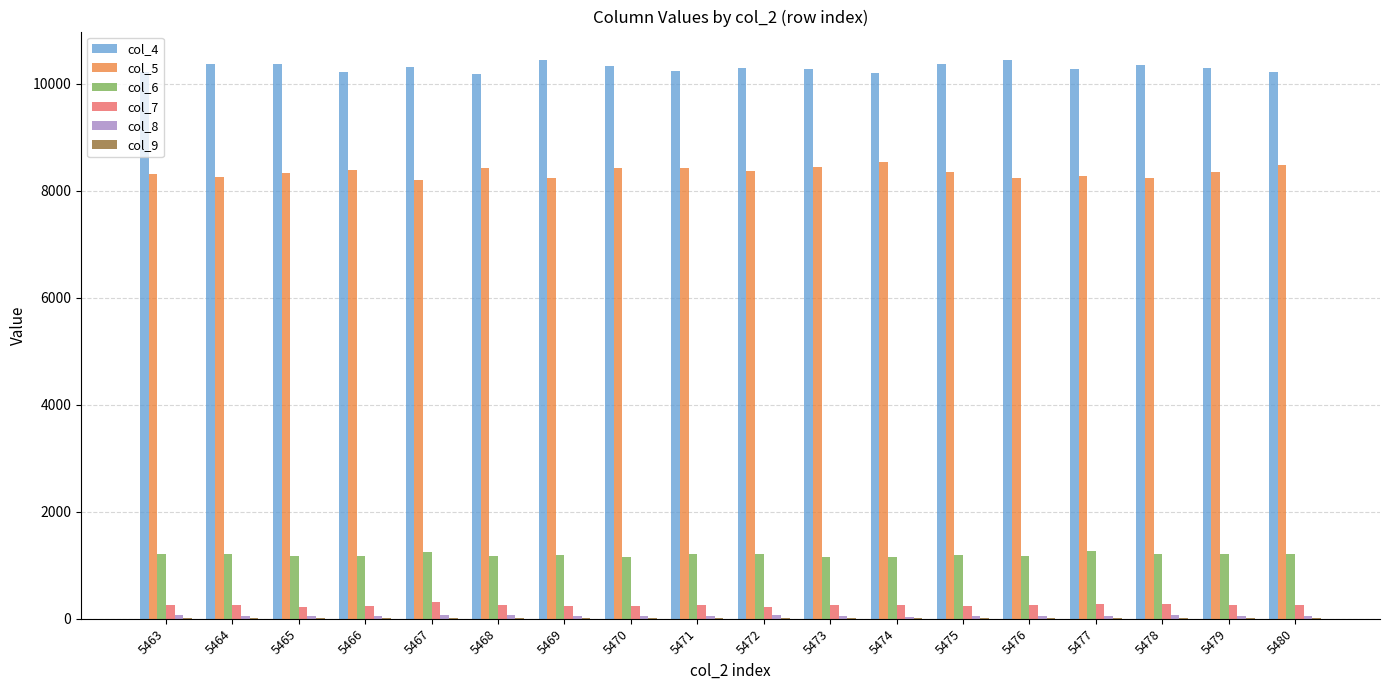

True or false: col_4 has a value of 10243 at 5471.

True